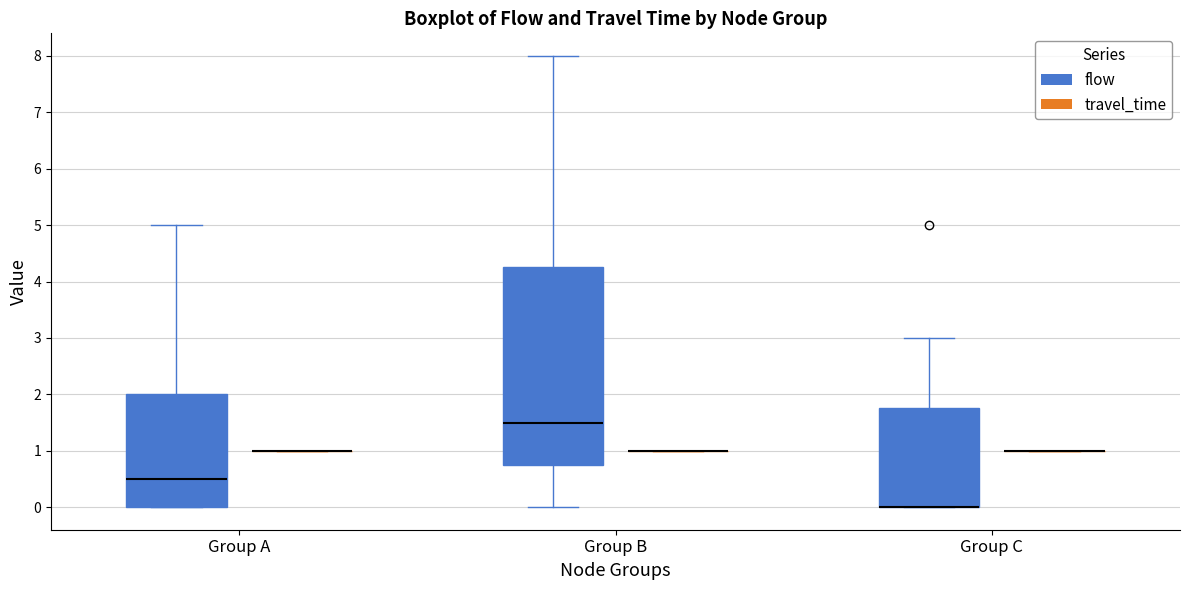

Reading left to right, read every box against the y-axis: the position of its median line, the range the box covers, and the ends of its whiskers. The values are not printed on the chart, so give them approximately, as read against the axis.

Group A (flow): median 0.5, box 0.0 to 2.0, whiskers 0.0 to 5.0
Group A (travel_time): box collapsed to a line at 1.0, whiskers 1.0 to 1.0
Group B (flow): median 1.5, box 0.8 to 4.3, whiskers 0.0 to 8.0
Group B (travel_time): box collapsed to a line at 1.0, whiskers 1.0 to 1.0
Group C (flow): median 0.0 (drawn on the box's lower edge), box 0.0 to 1.8, whiskers 0.0 to 3.0
Group C (travel_time): box collapsed to a line at 1.0, whiskers 1.0 to 1.0